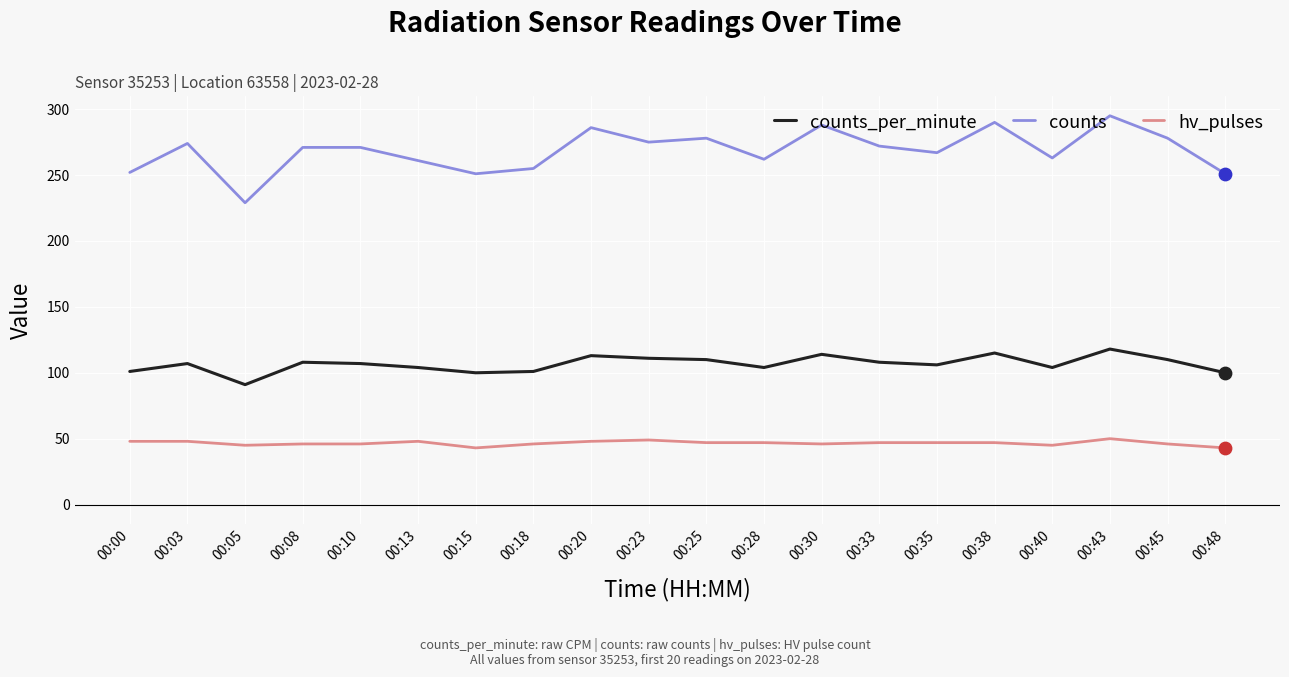

Is the value of hv_pulses at 00:03 greater than the value of counts_per_minute at 00:05?

No